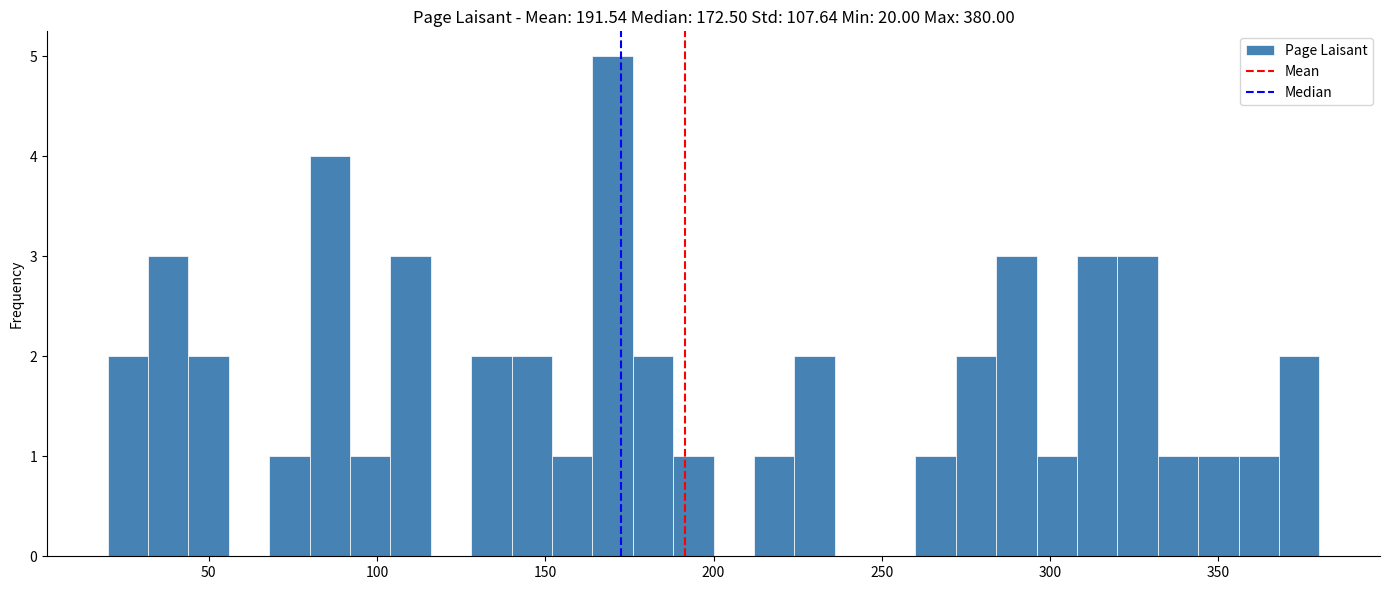

Around what value on the x-axis is the tallest bar? Give the approximate position of its centre, as read against the axis.

170